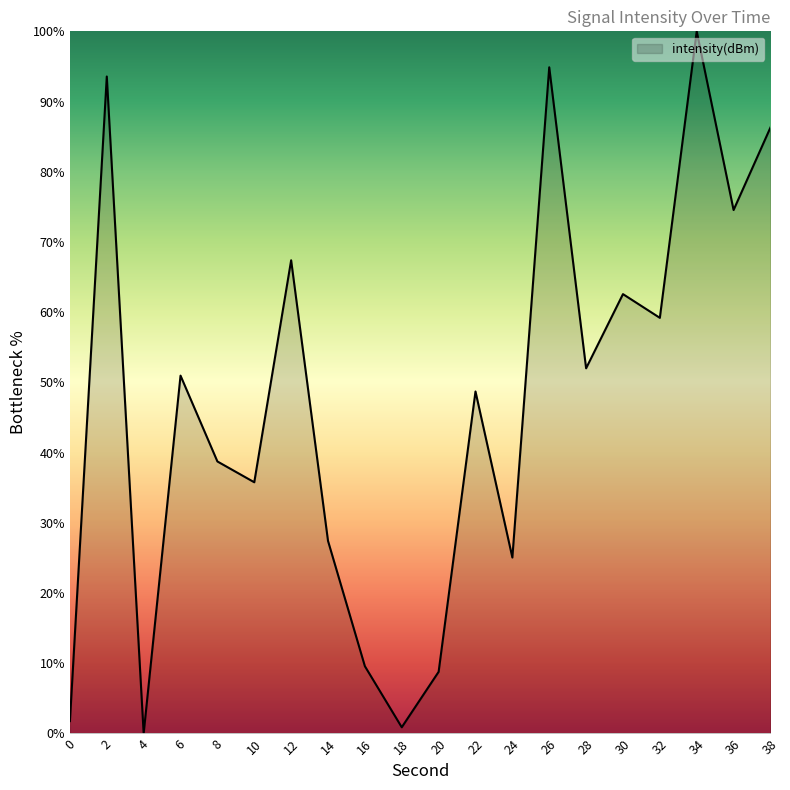

Between 14 and 12, which is larger?

12